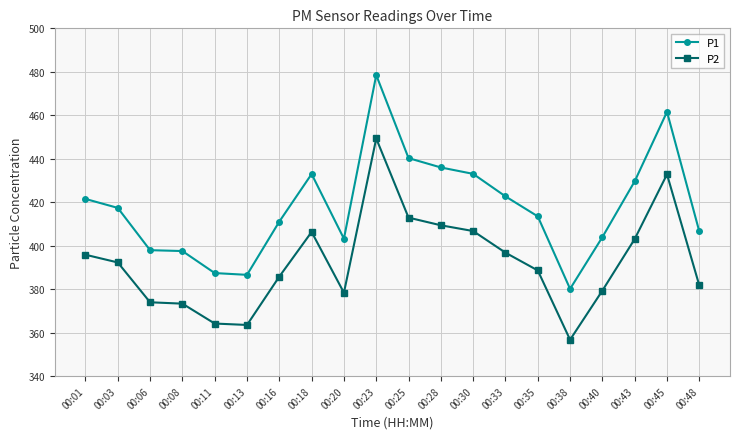

What is the value of the P2 point at the 17th from the left?

379.4